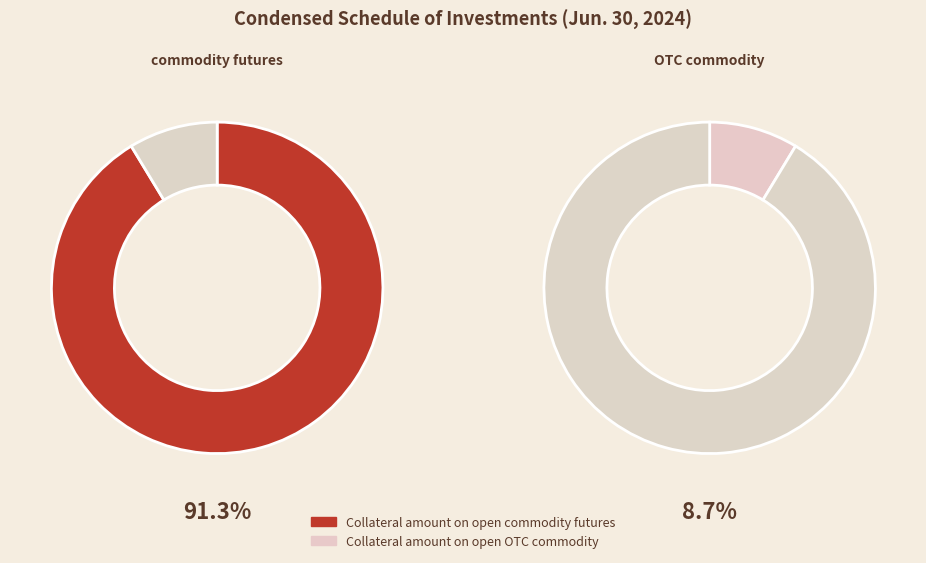

To the nearest percent, what is the difference between the largest and smallest slice percentages?

83%